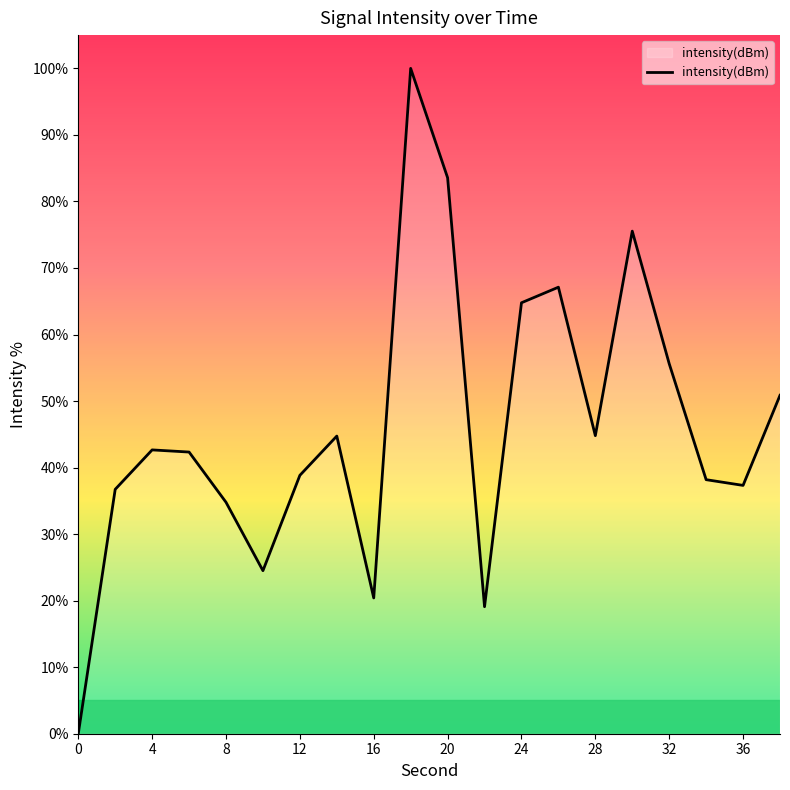

What is the greatest value displayed?

100.0